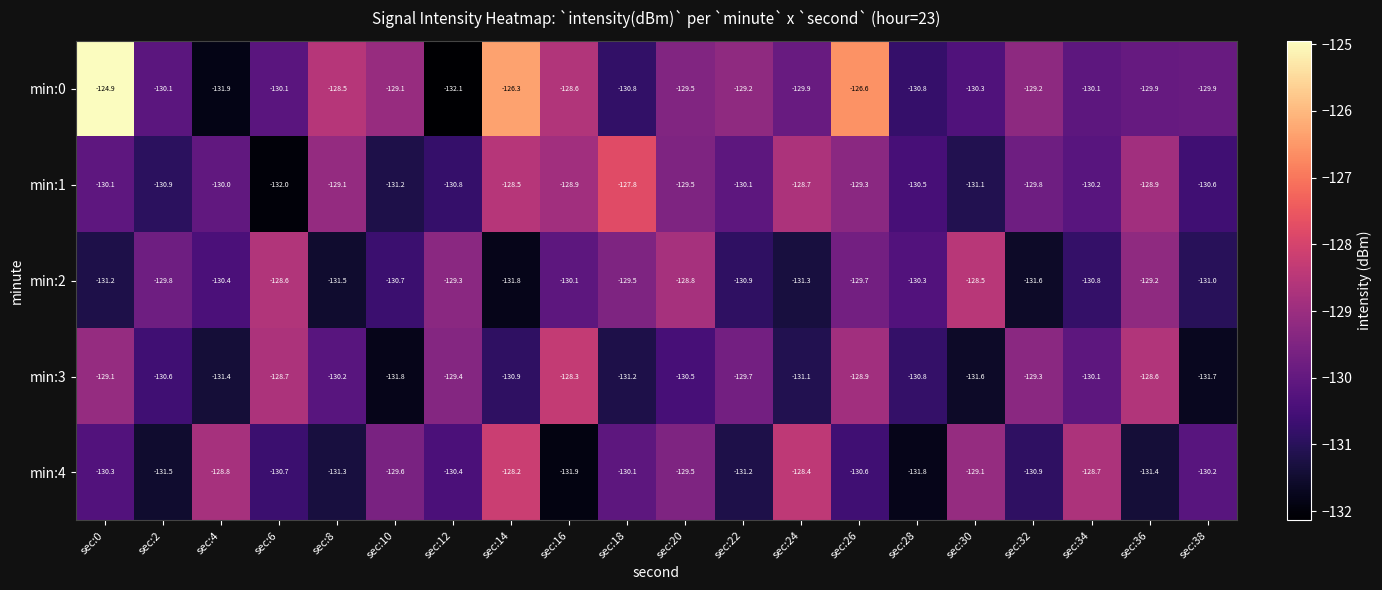

What is the difference between the min:4 values at sec:18 and sec:4?

1.3